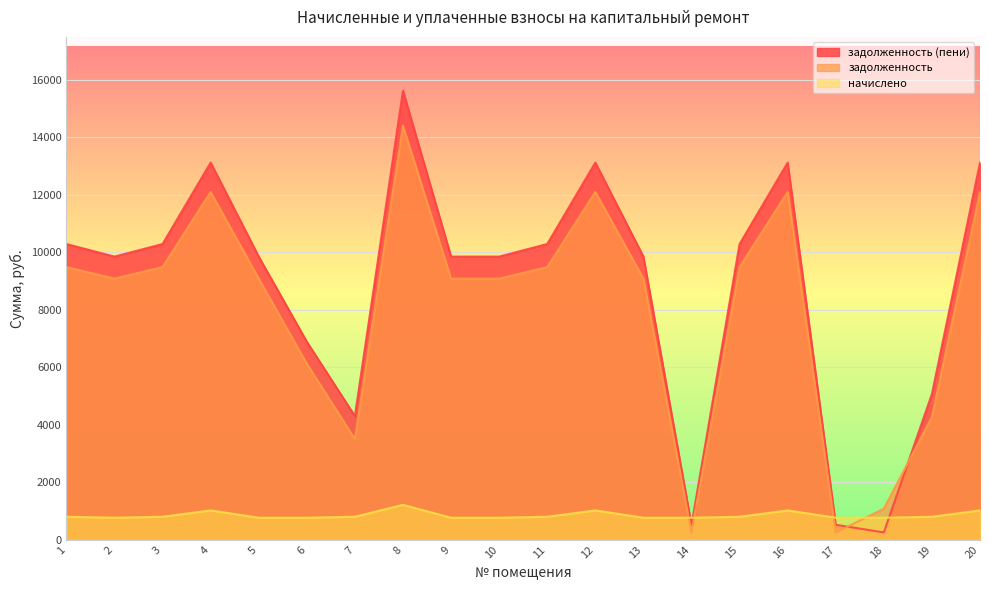

At which category does задолженность (пени) reach its first local peak?

4